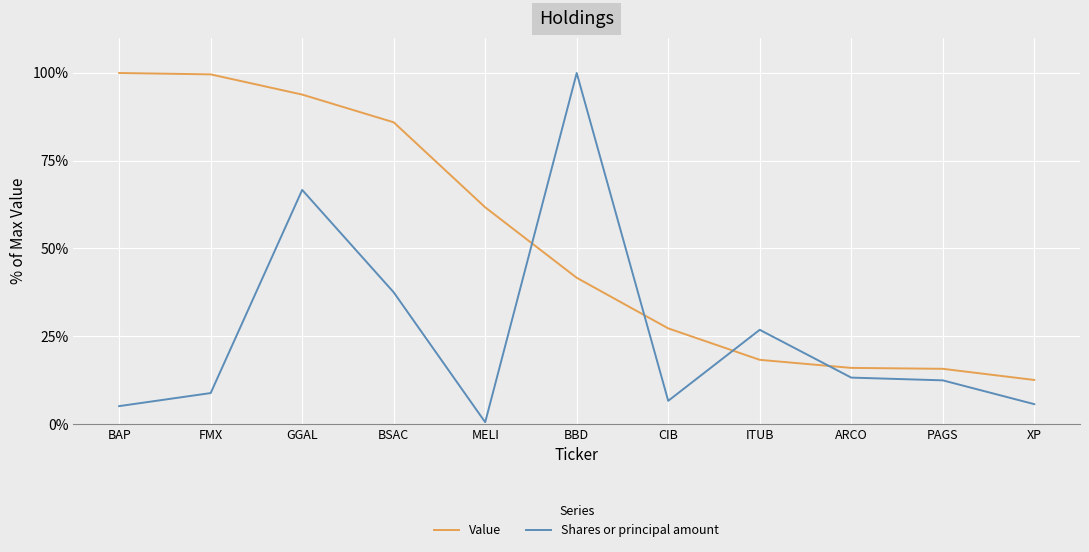

True or false: Shares or principal amount has a value of 100.0 at BBD.

True